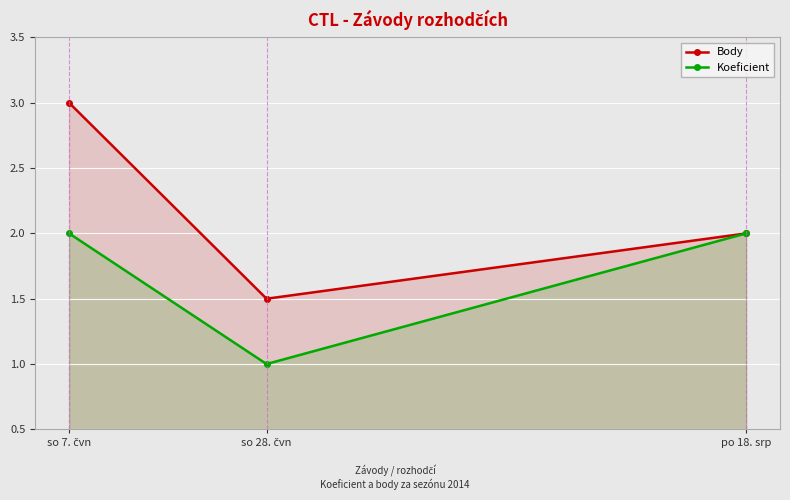

What is the value of the Body point at the 3rd from the left?

2.0